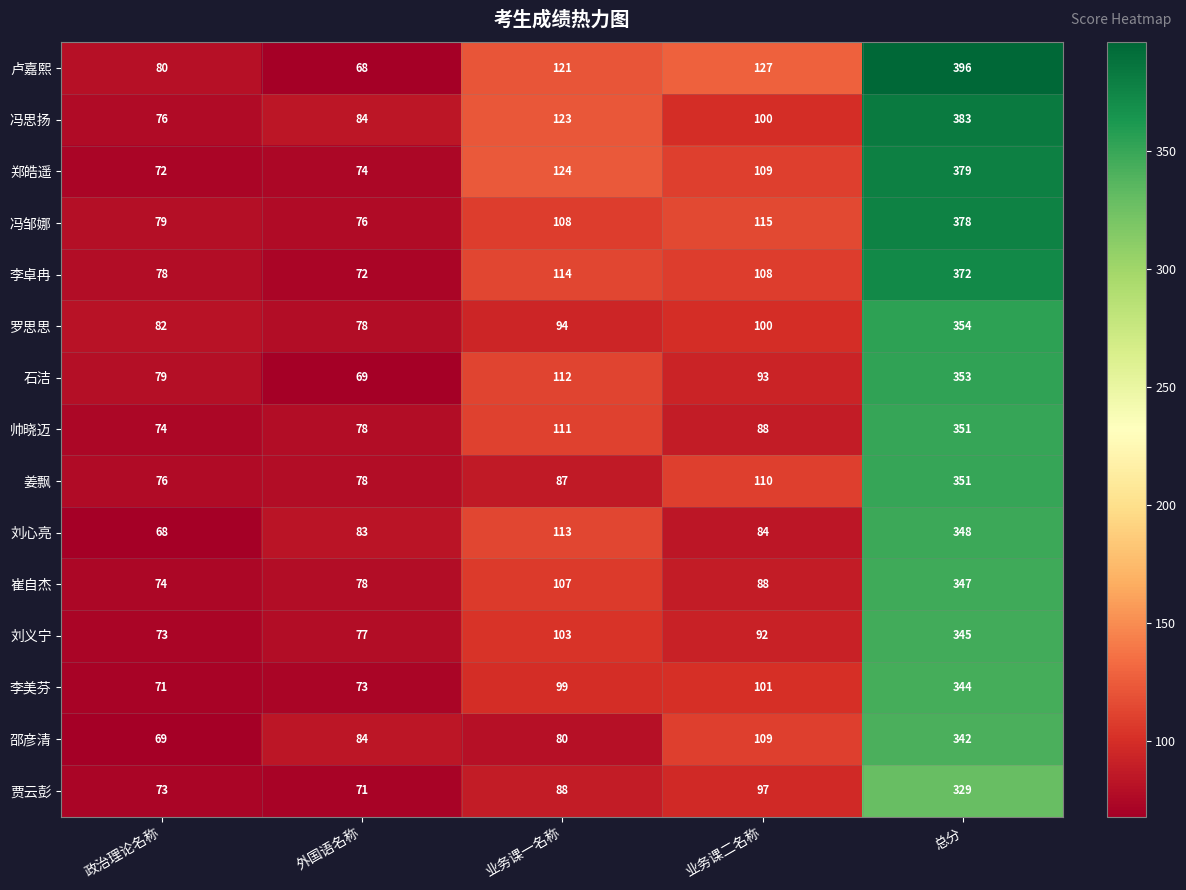

What is the smallest value displayed?

68